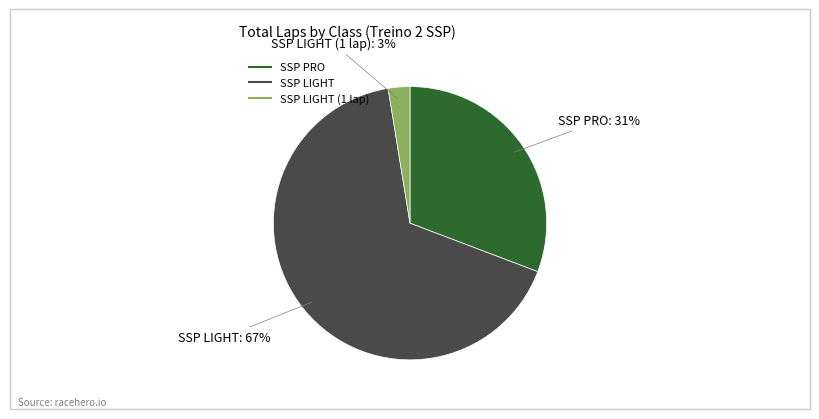

Does any single category account for the majority?

Yes